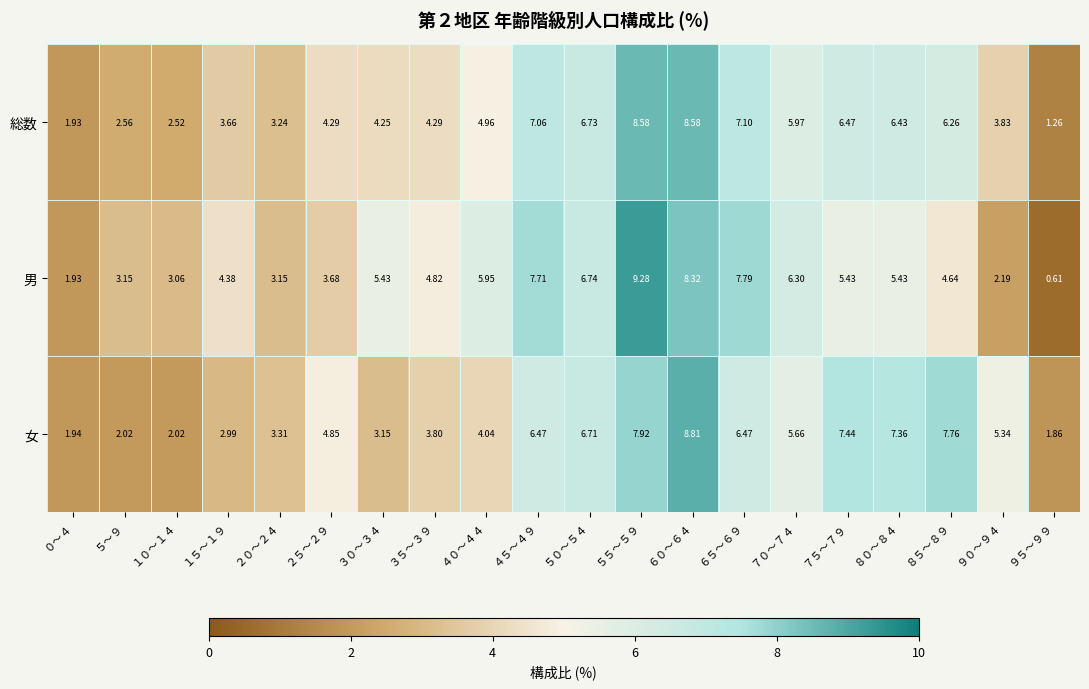

What is the difference between the highest and lowest values at ５５～５９?

1.4